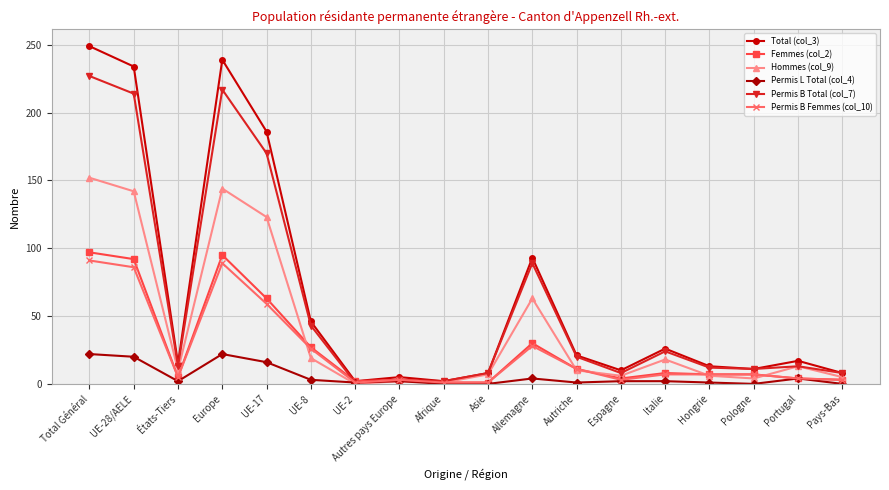

True or false: Permis L Total (col_4) has more than 2 interior local peaks.

True